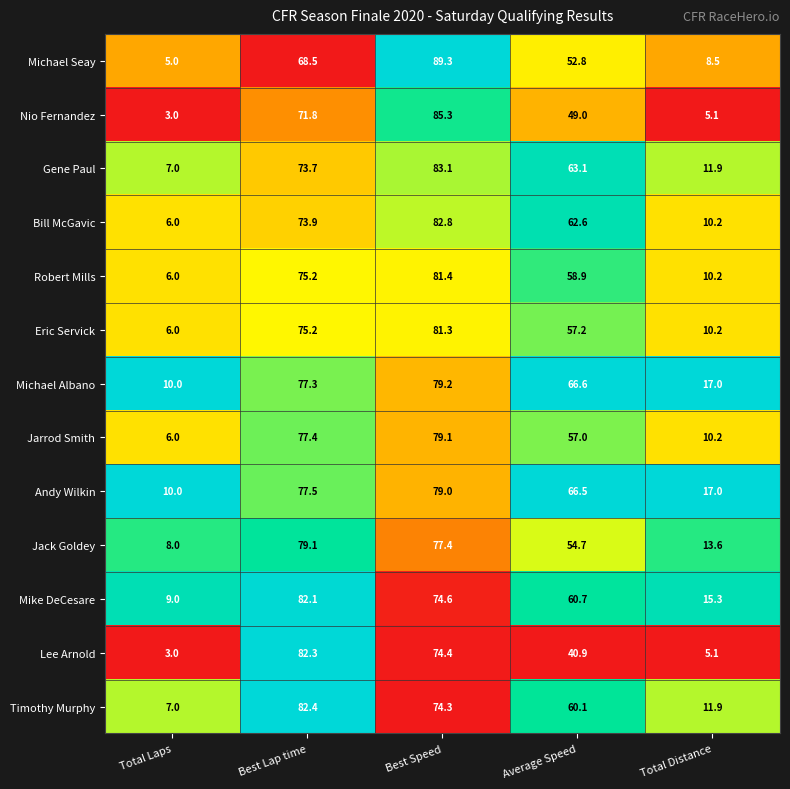

List the labels in order of Bill McGavic value, largest first.

Best Speed, Best Lap time, Average Speed, Total Distance, Total Laps